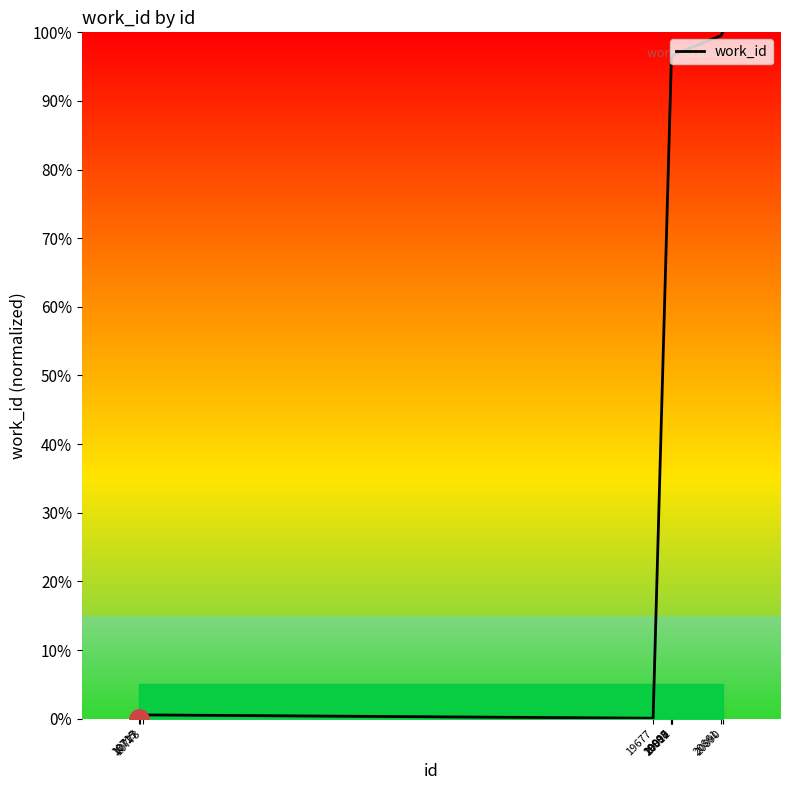

What is the greatest value displayed?

100.0